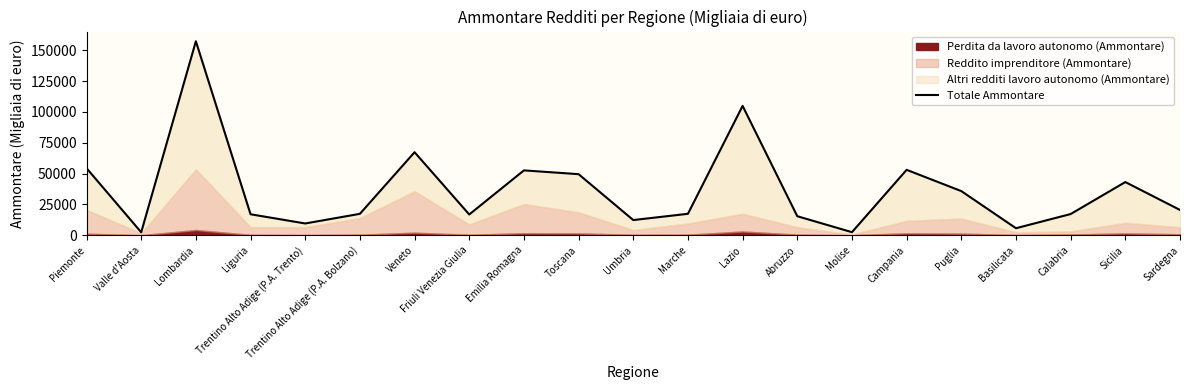

How many interior local peaks (higher than both neighbors) does the data have?

6